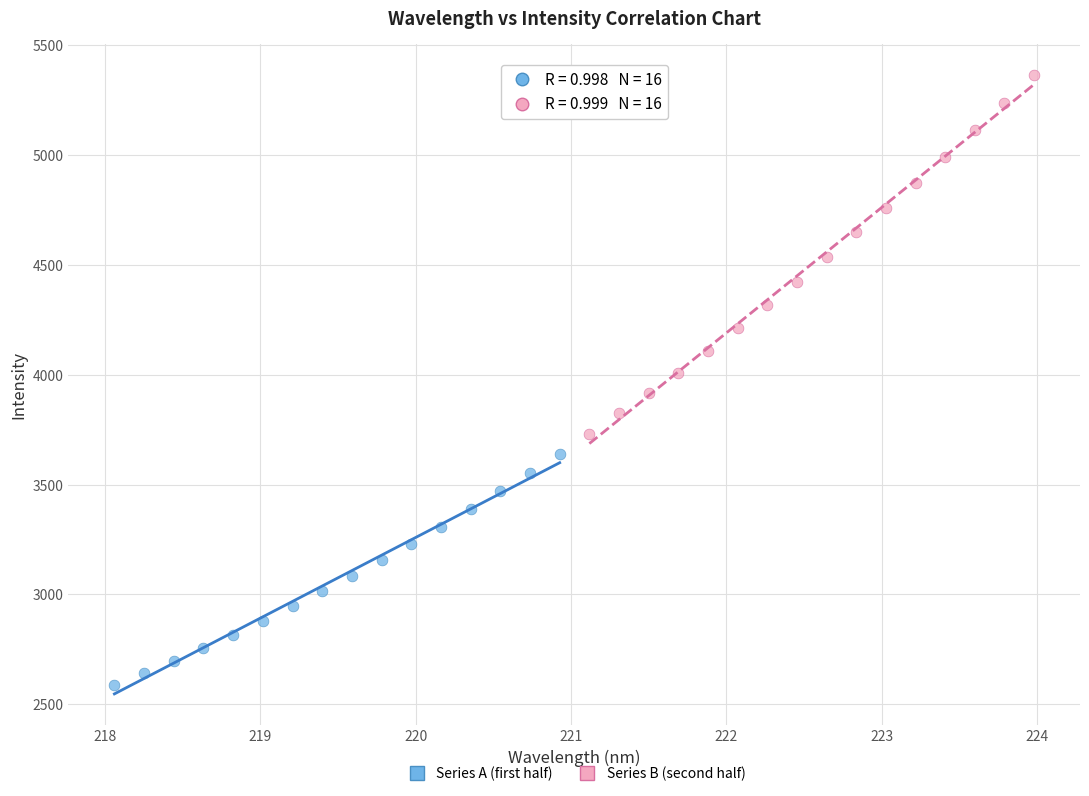

What are all the series names shown in the legend?

Series A (first half), Series B (second half)